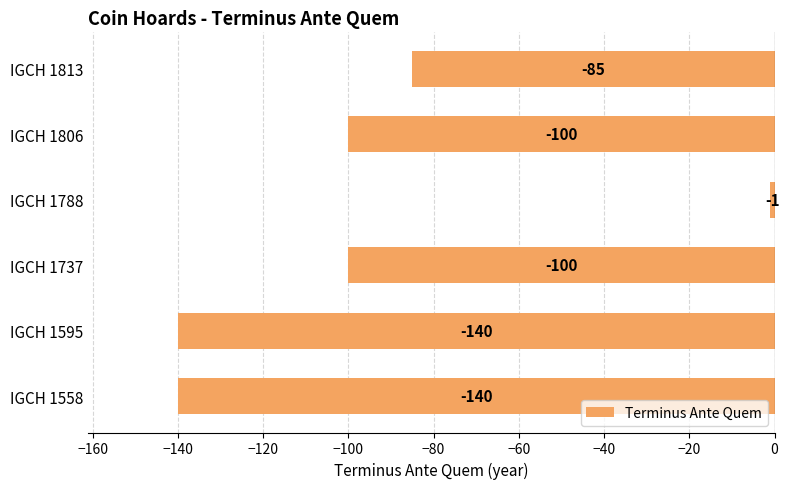

Between IGCH 1595 and IGCH 1806, which is larger?

IGCH 1806